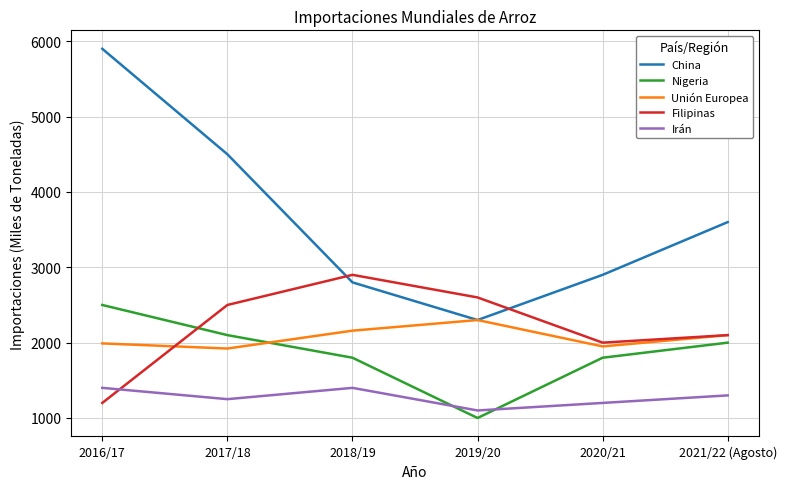

Which series changed the most between 2017/18 and 2018/19?

China